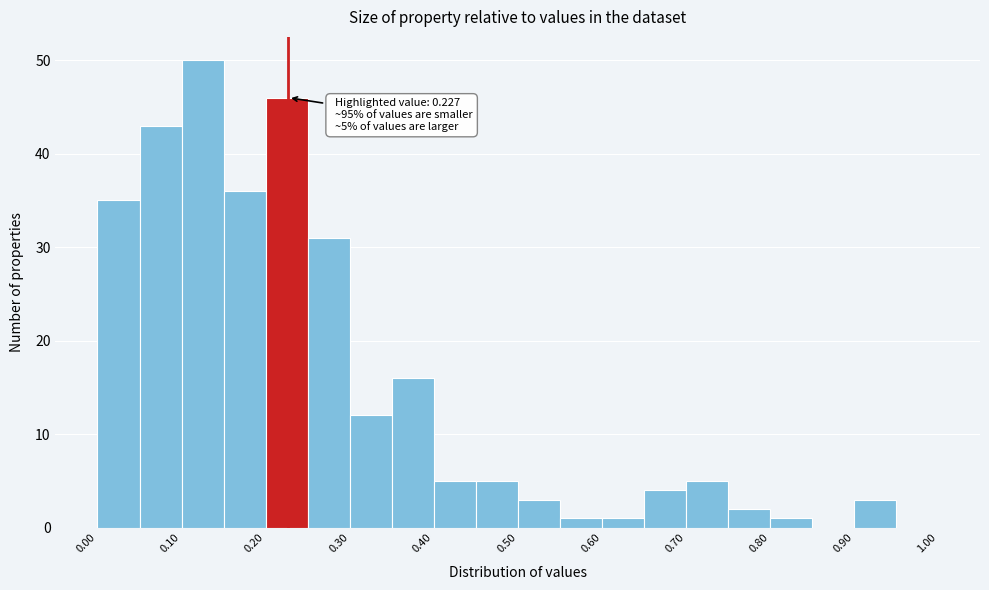

Over which range of the x-axis is the bar tallest?

0.10 to 0.15